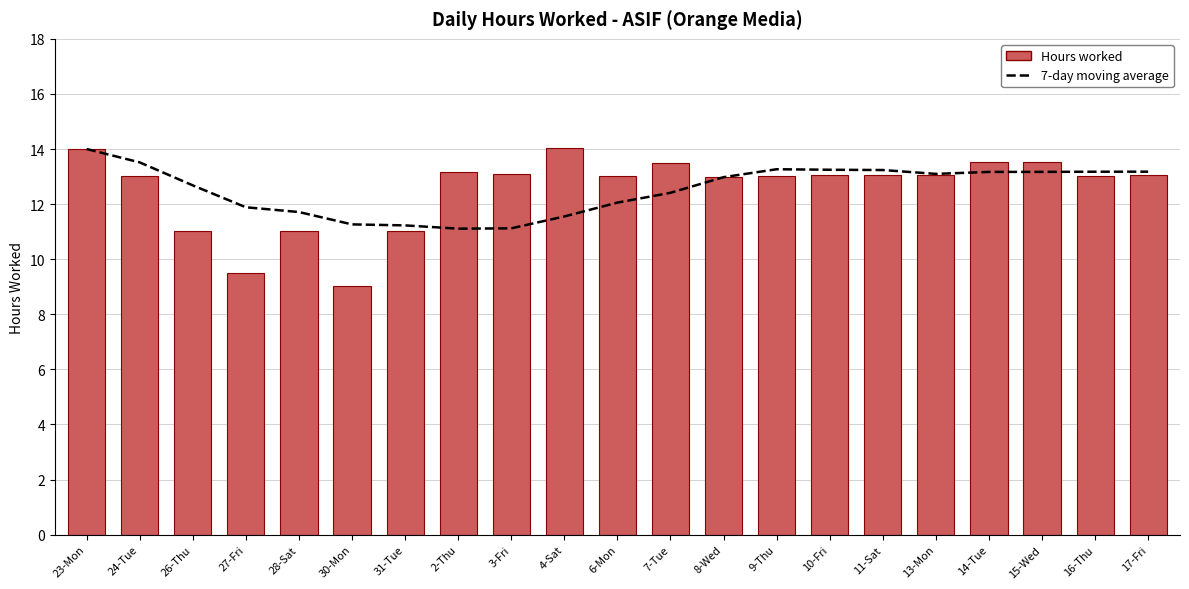

How many distinct data groups are displayed?

2